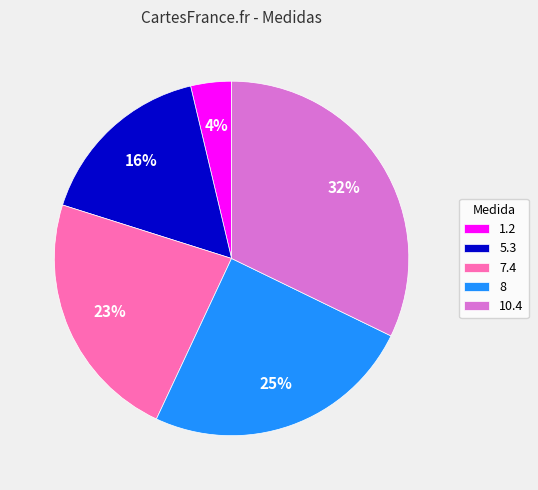

Rank the categories by value from highest to lowest.

10.4, 8, 7.4, 5.3, 1.2